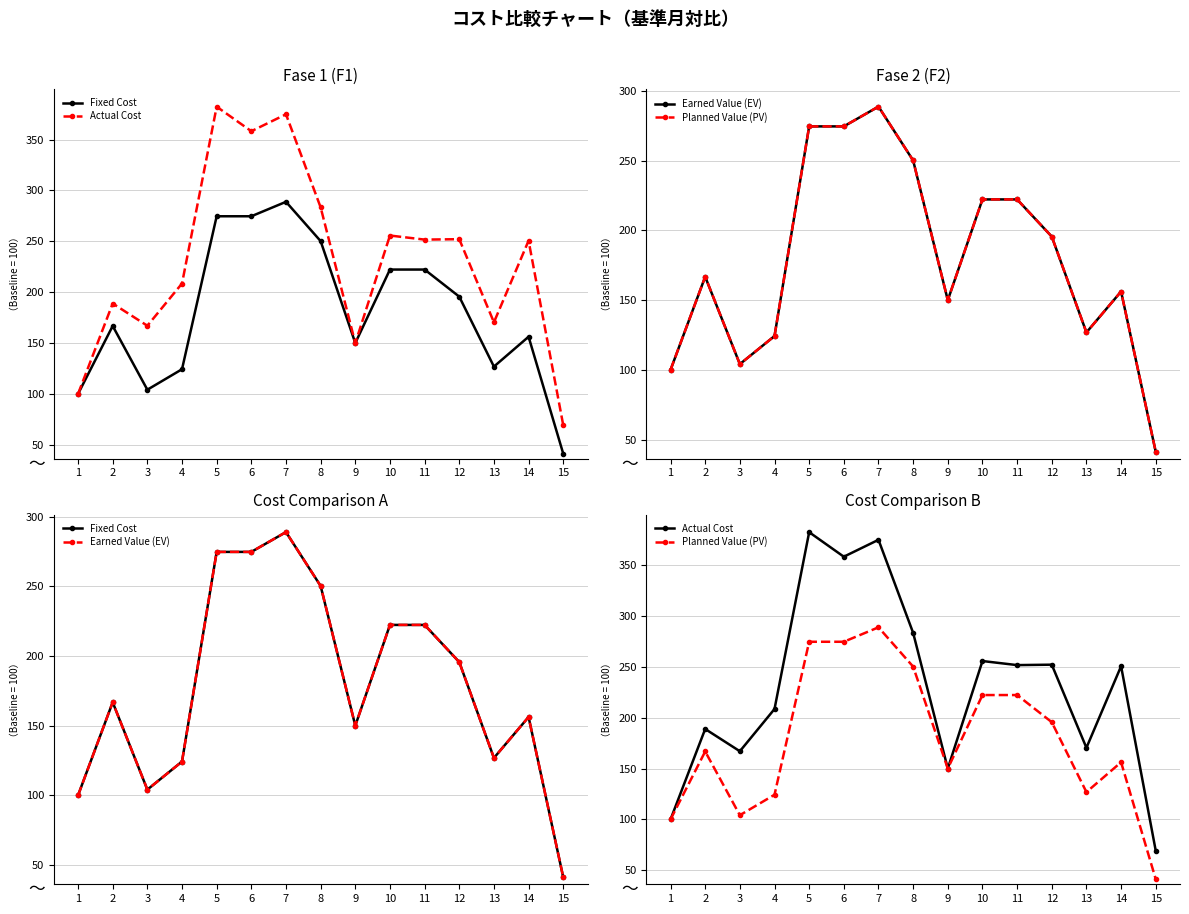

Which has a higher value, 5 or 1?

5